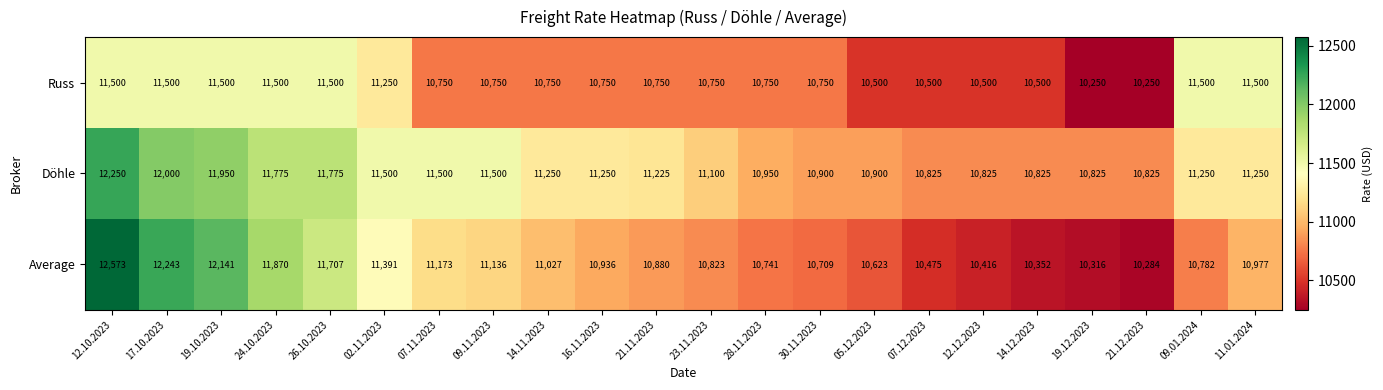

What is the sum of the Döhle values at 09.01.2024 and 19.12.2023?

22075